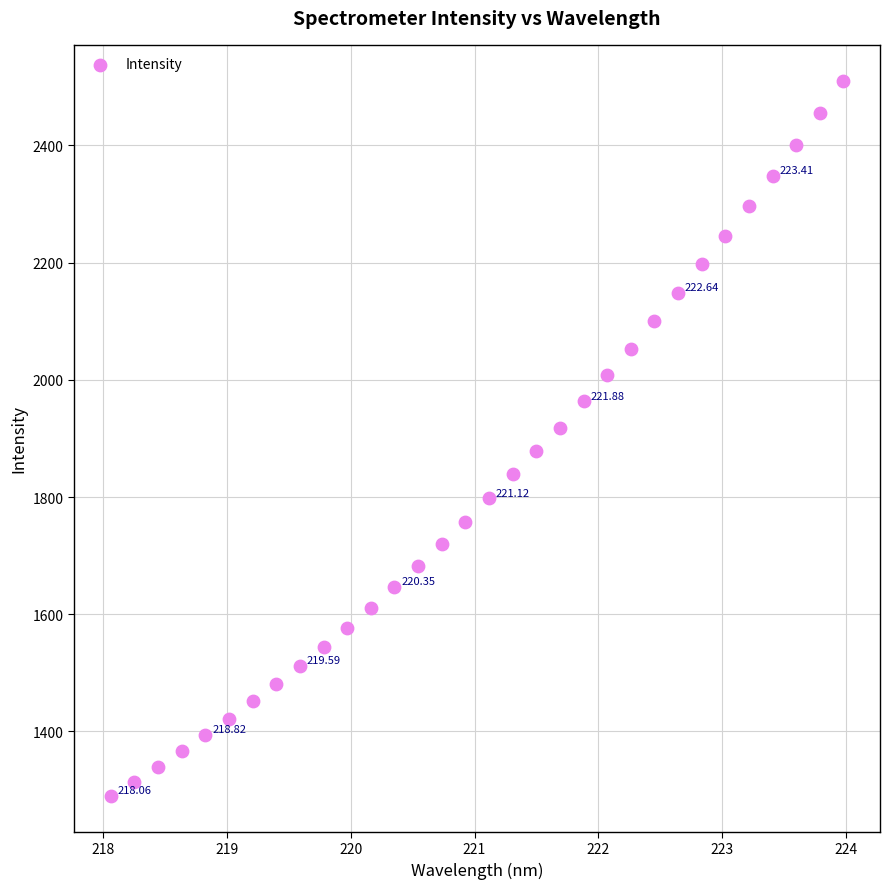

What is the range of X values (max minus min)?

5.9